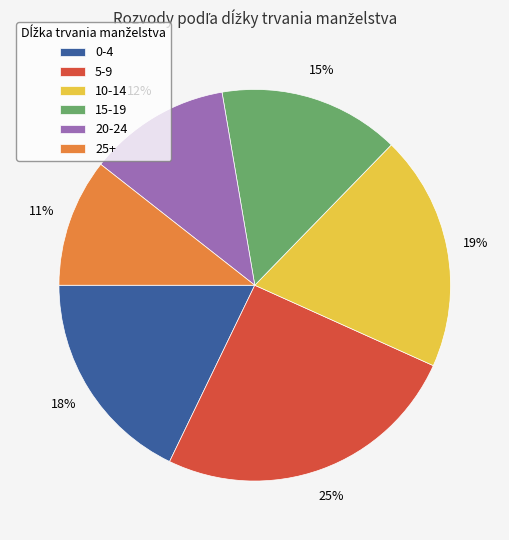

Between 20-24 and 0-4, which is larger?

0-4